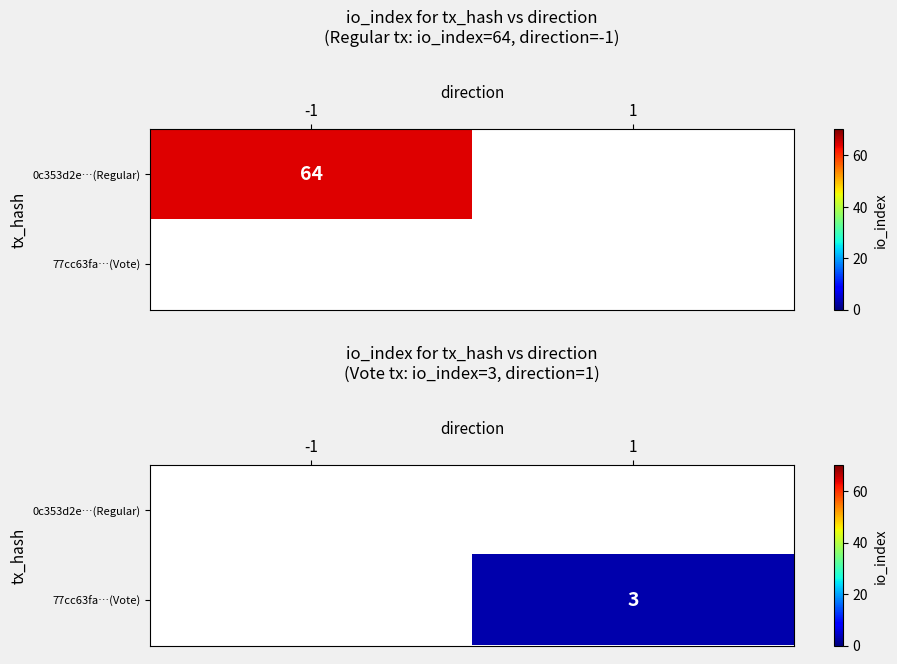

At 1, list the series in order from largest to smallest.

0c353d2e…(Regular), 77cc63fa…(Vote)